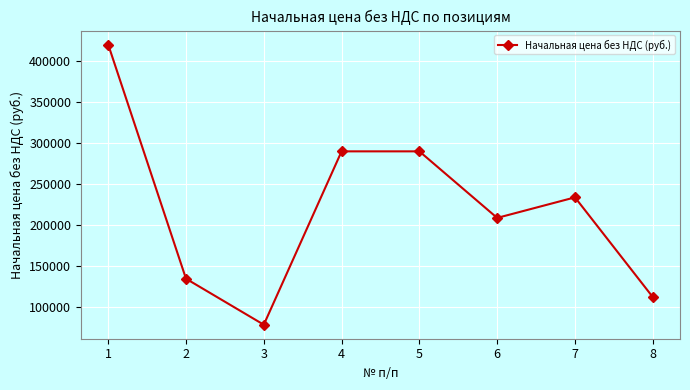

Reading left to right, list all the values displayed in this chart.

1=420000	2=135000	3=79000	4=290000	5=290000	6=209000	7=234000	8=112667